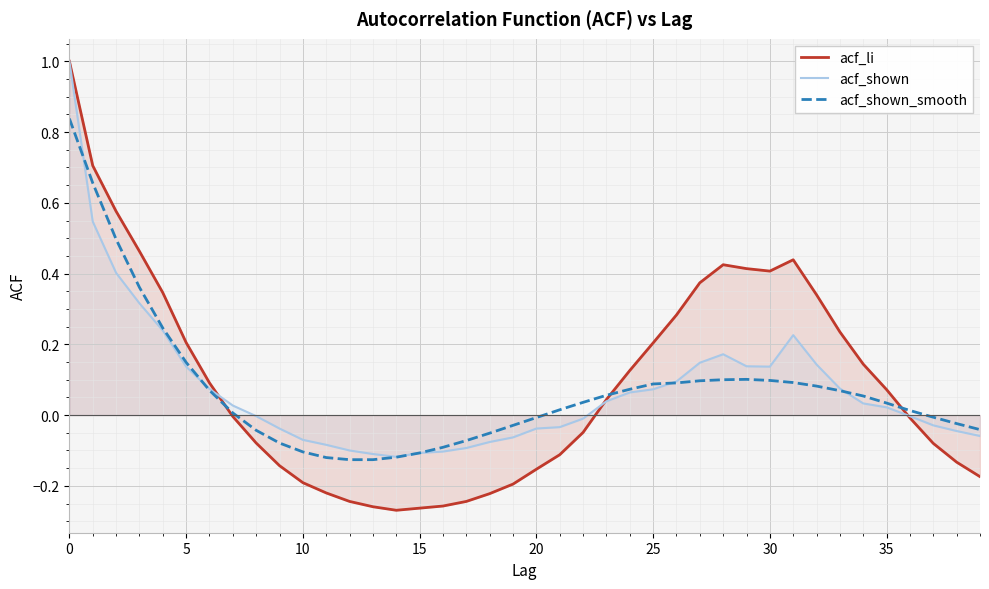

How many values in the acf_shown_smooth series exceed 0?

24